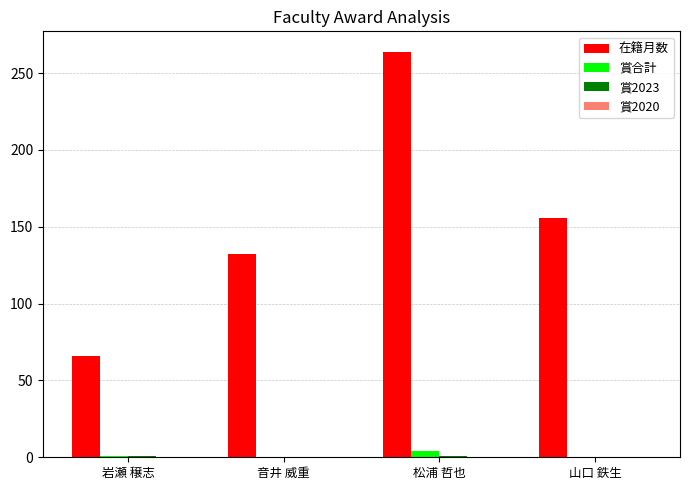

Which series has the largest total across all categories?

在籍月数